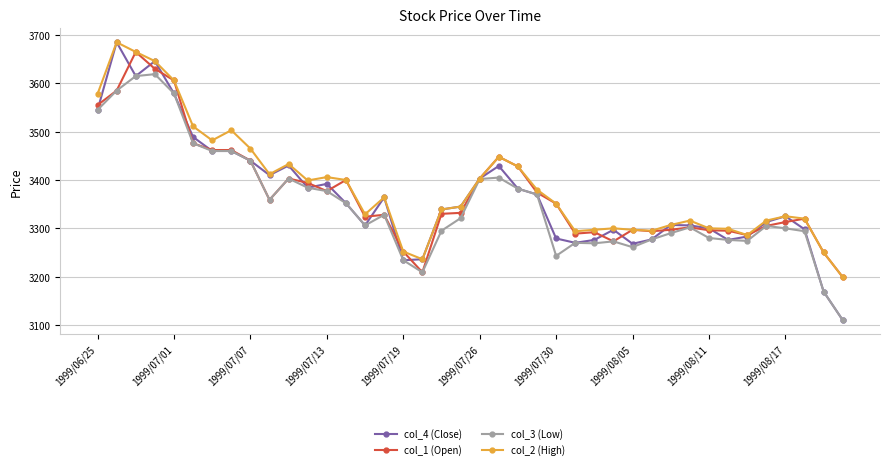

What is the smallest value displayed?

3110